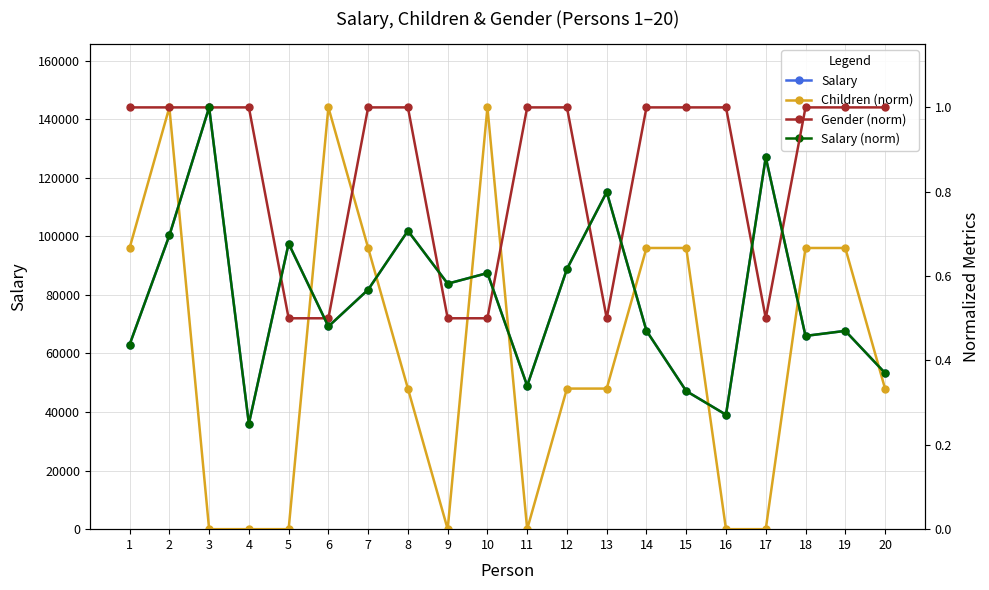

What are all the series names shown in the legend?

Salary, Children (norm), Gender (norm), Salary (norm)